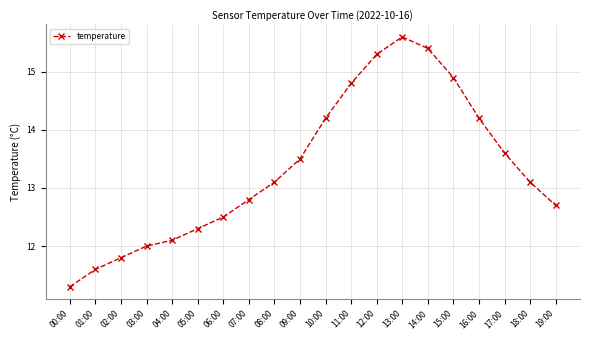

What is the label of the 9th point from the right?

11:00